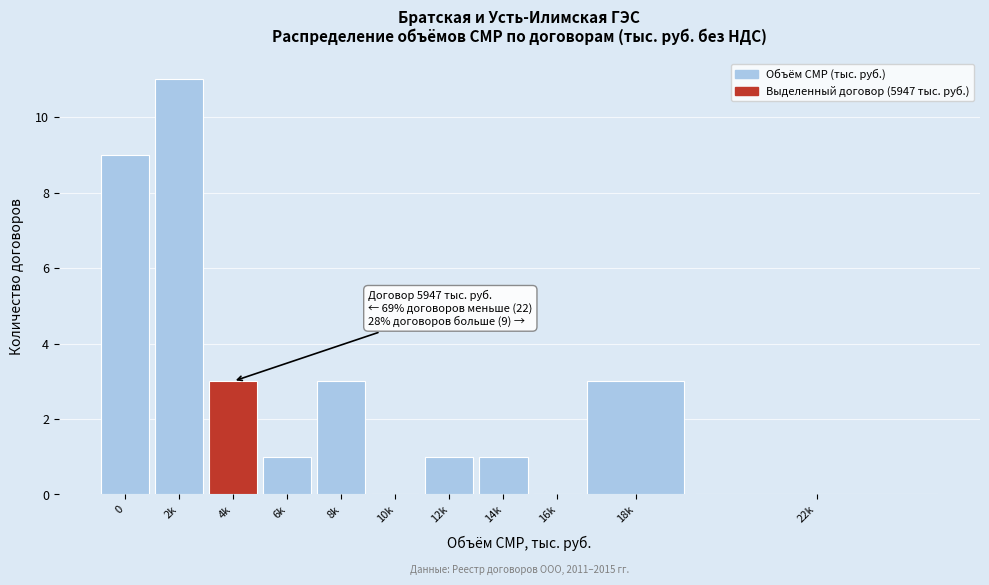

Reading right to left, transcribe all the data shown in this chart.

22k=0	18k=3	16k=0	14k=1	12k=1	10k=0	8k=3	6k=1	4k=3	2k=11	0=9